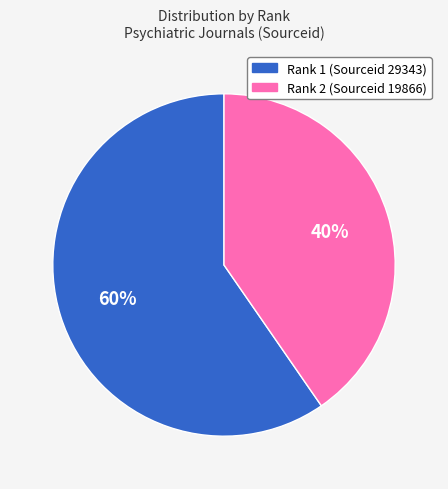

What percentage is the Rank 2 (Sourceid 19866) slice, to the nearest percent?

40%